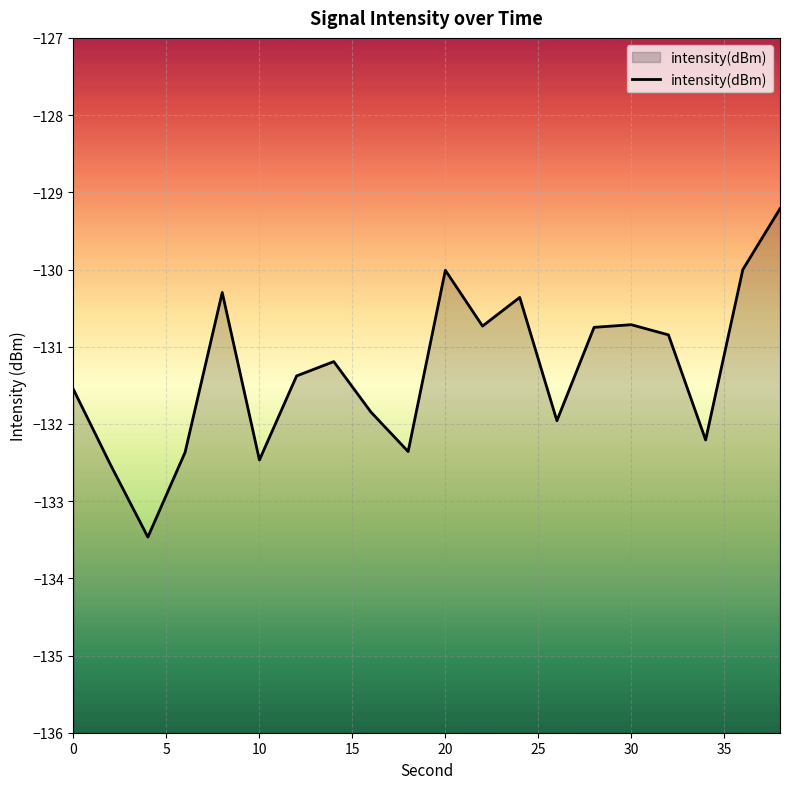

Reading left to right, list all the values displayed in this chart.

-131.6	-132.5	-133.5	-132.4	-130.3	-132.5	-131.4	-131.2	-131.8	-132.4	-130.0	-130.7	-130.4	-132.0	-130.7	-130.7	-130.8	-132.2	-130.0	-129.2